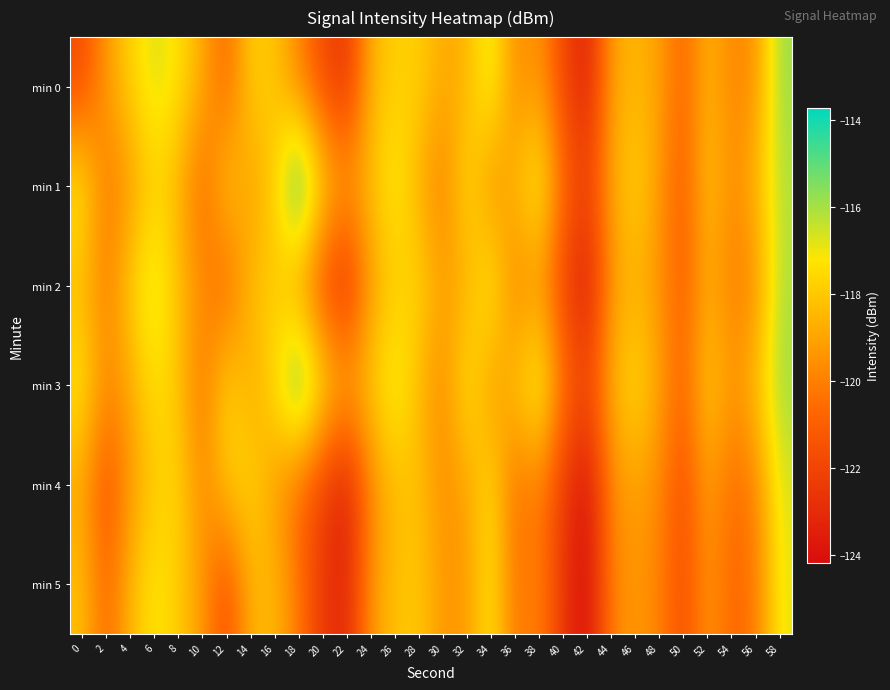

Between 52 and 26, which is larger?

26